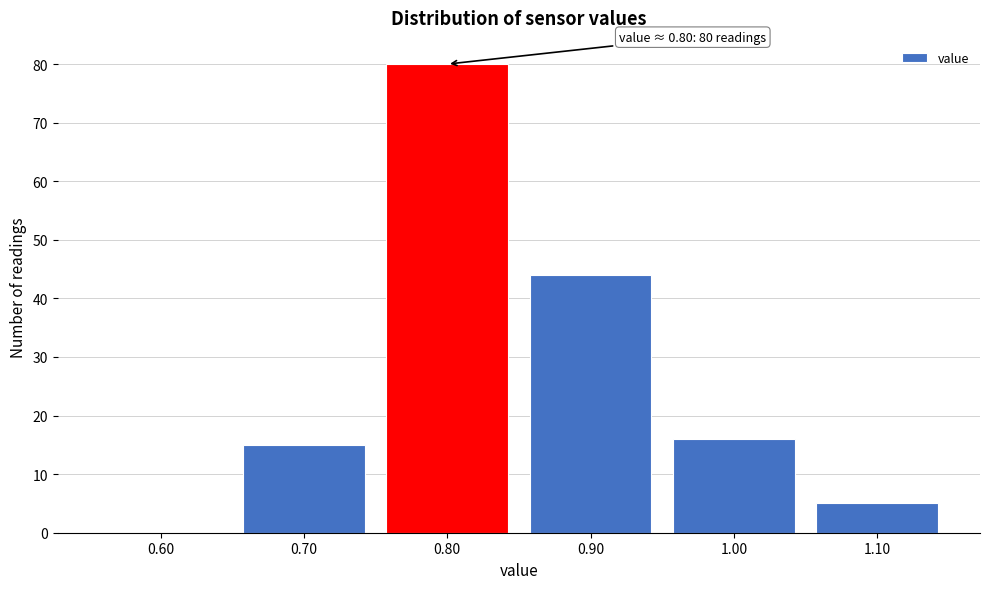

Reading left to right, what are all the values shown in this chart?

0.60=0	0.70=15	0.80=80	0.90=44	1.00=16	1.10=5